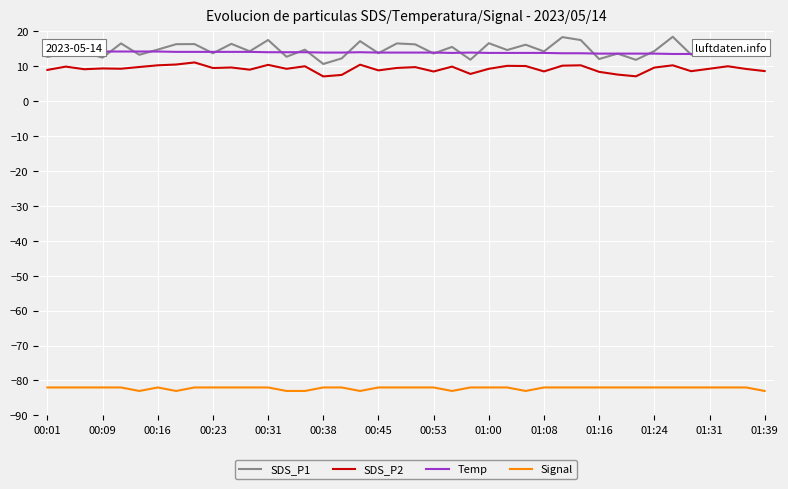

How many lines are shown in the chart?

4